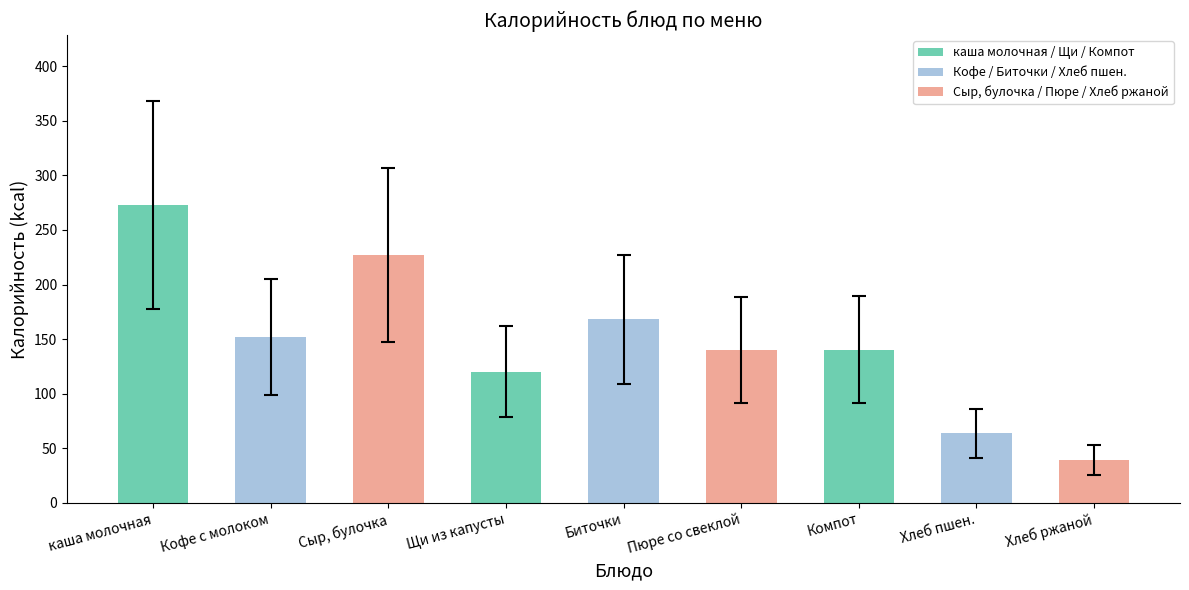

What is the ratio of the value at каша молочная to the value at Хлеб пшен.?

4.3